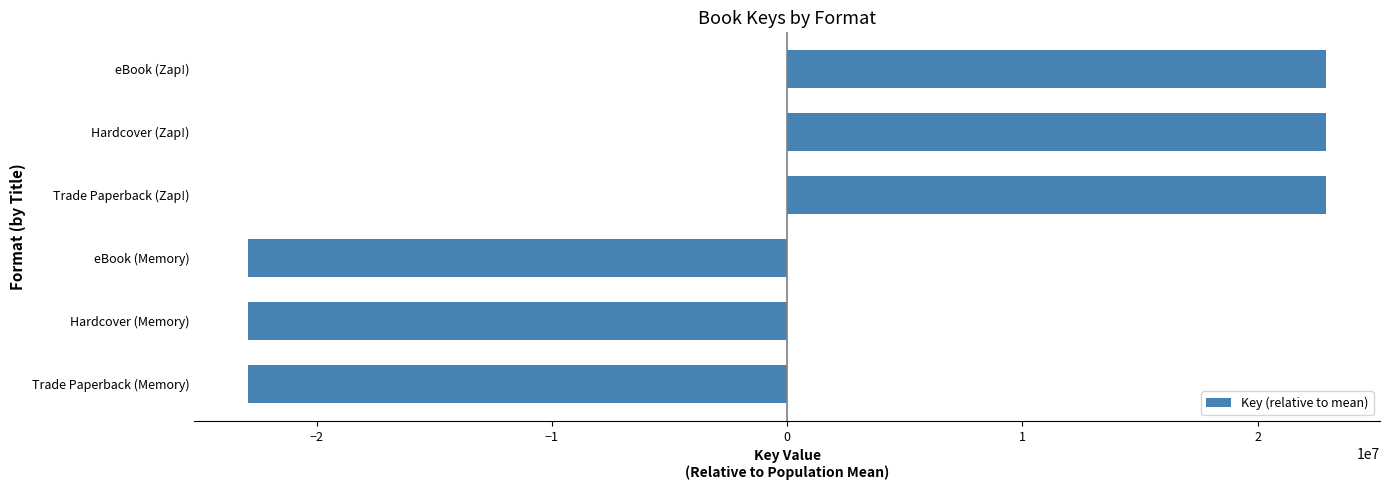

What is the difference between the maximum and minimum values?

45813137